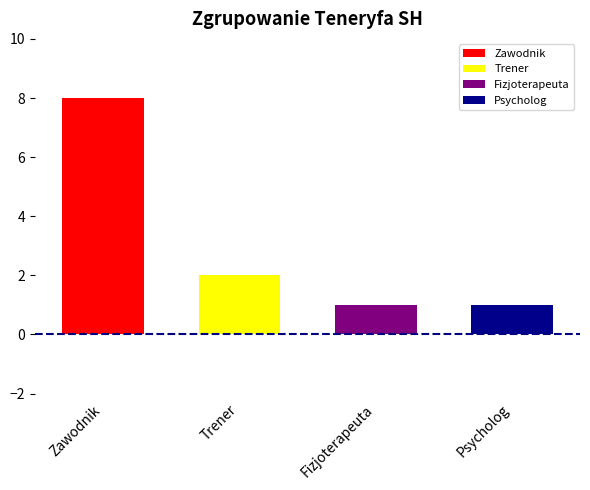

What is the greatest value displayed?

8